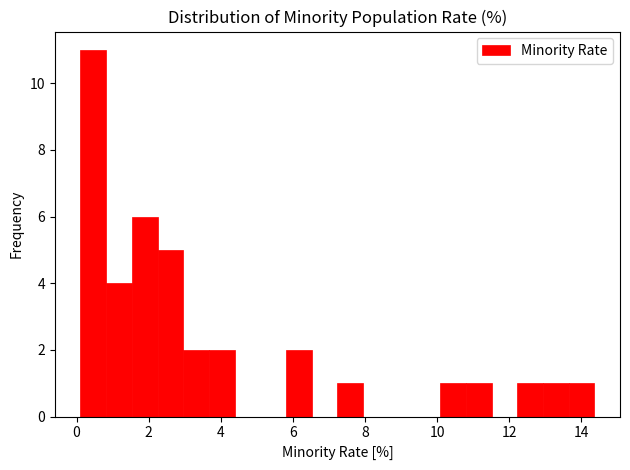

Around what value on the x-axis is the tallest bar? Give the approximate position of its centre, as read against the axis.

0.4